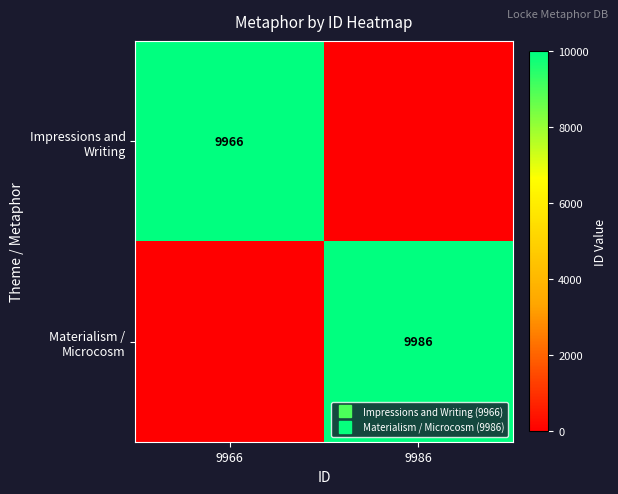

How many distinct data groups are displayed?

2